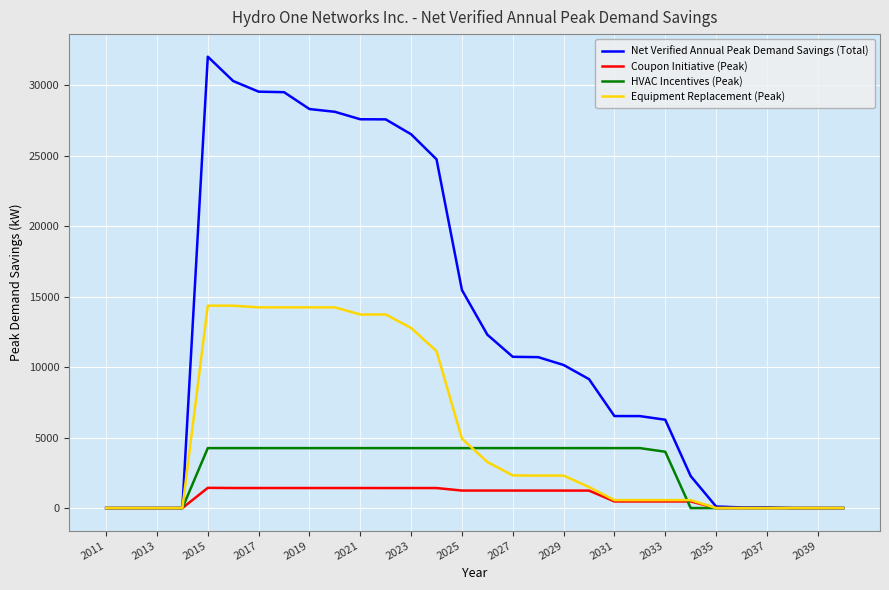

Rank the series by their average value, from highest to lowest.

Net Verified Annual Peak Demand Savings (Total), Equipment Replacement (Peak), HVAC Incentives (Peak), Coupon Initiative (Peak)